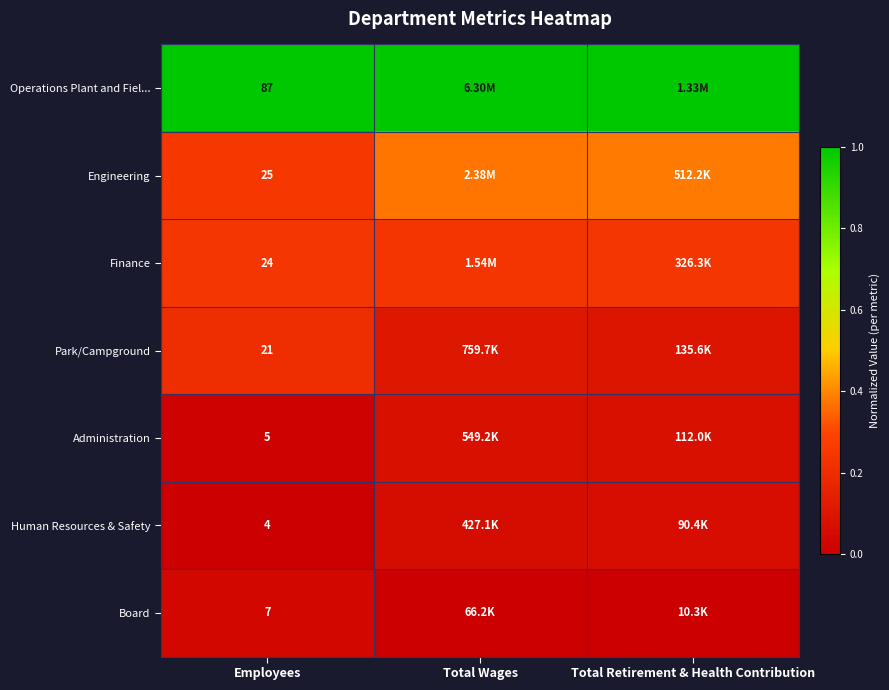

At Employees, list the series in order from largest to smallest.

Operations Plant and Fiel..., Engineering, Finance, Park/Campground, Board, Administration, Human Resources & Safety